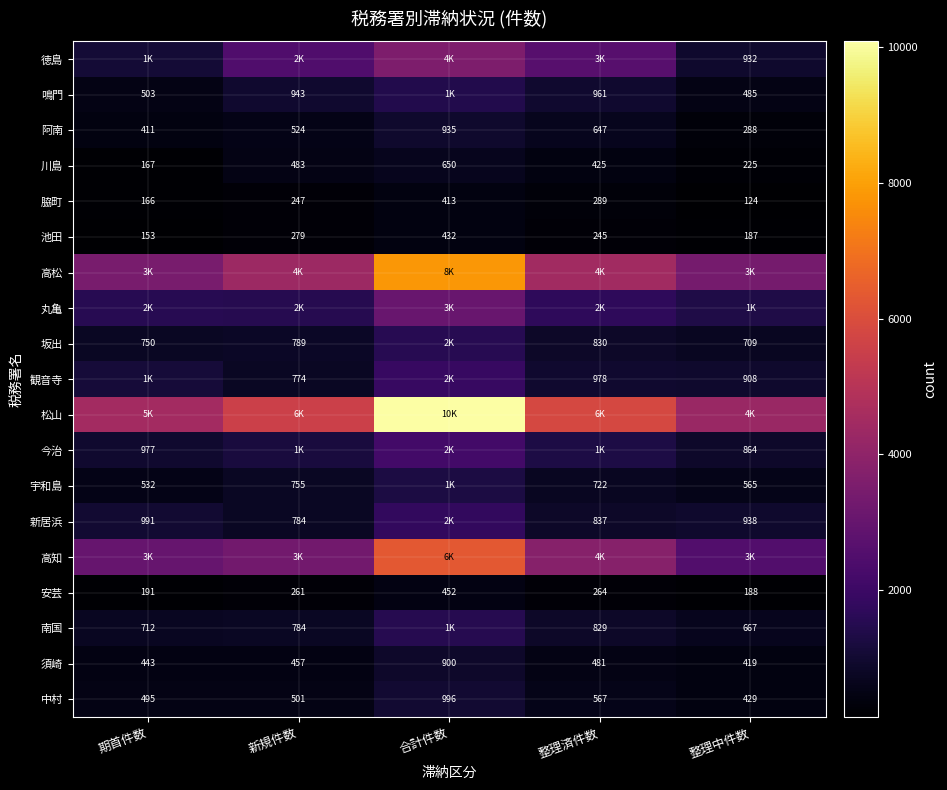

What is the total value across all series at 整理済件数?

27797